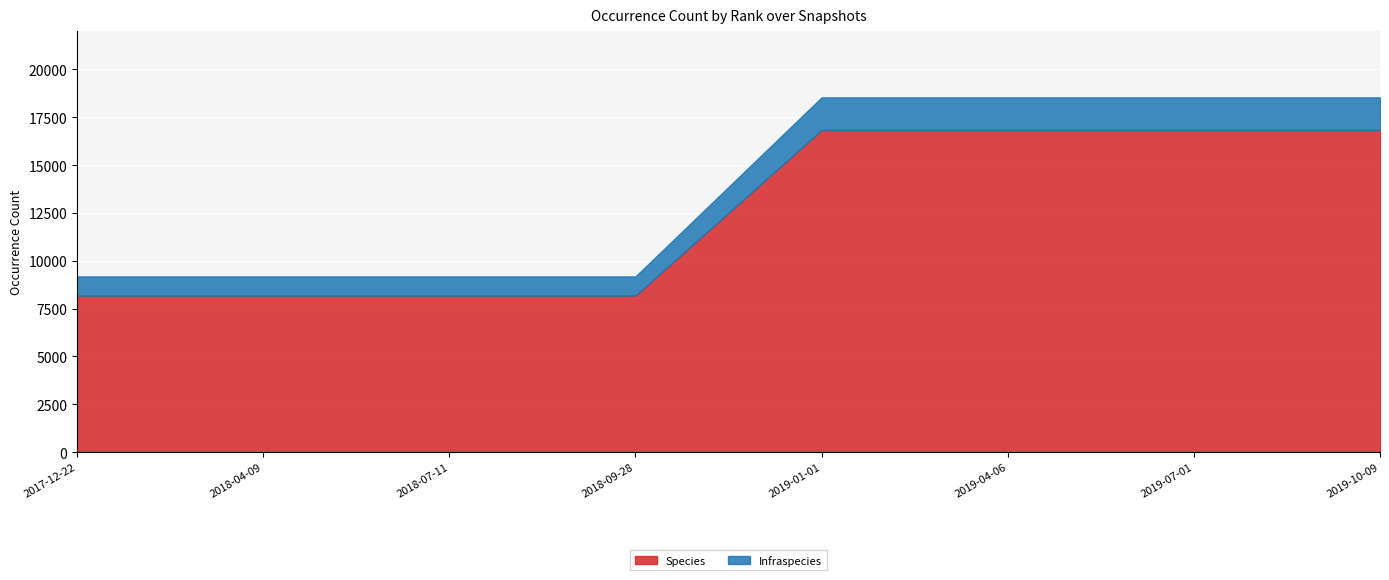

List the labels in order of Species value, largest first.

2019-01-01, 2019-04-06, 2019-07-01, 2019-10-09, 2017-12-22, 2018-04-09, 2018-07-11, 2018-09-28